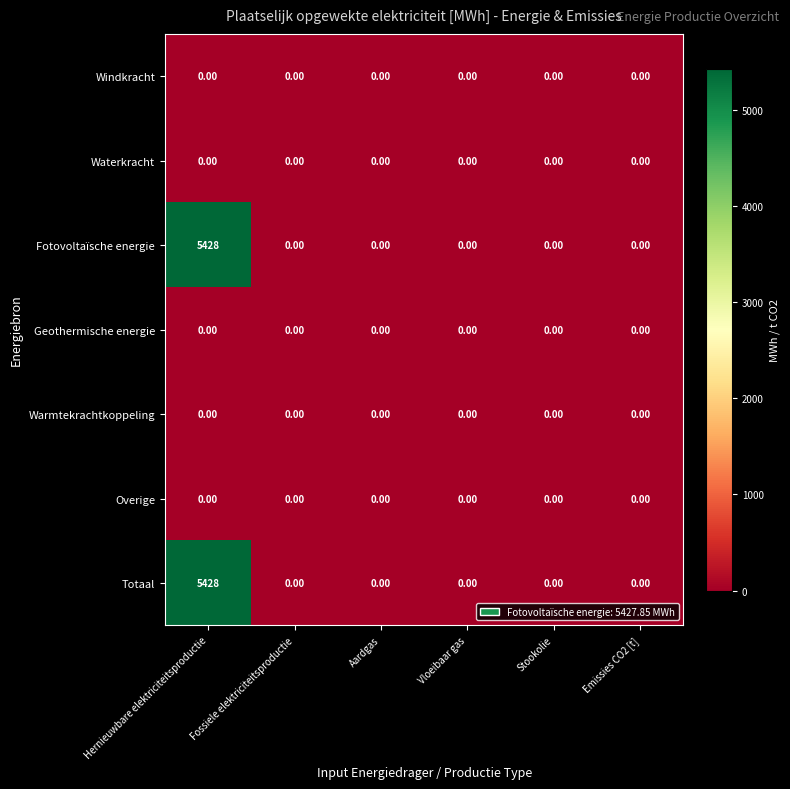

At which category is the sum across all series the highest?

Hernieuwbare elektriciteitsproductie